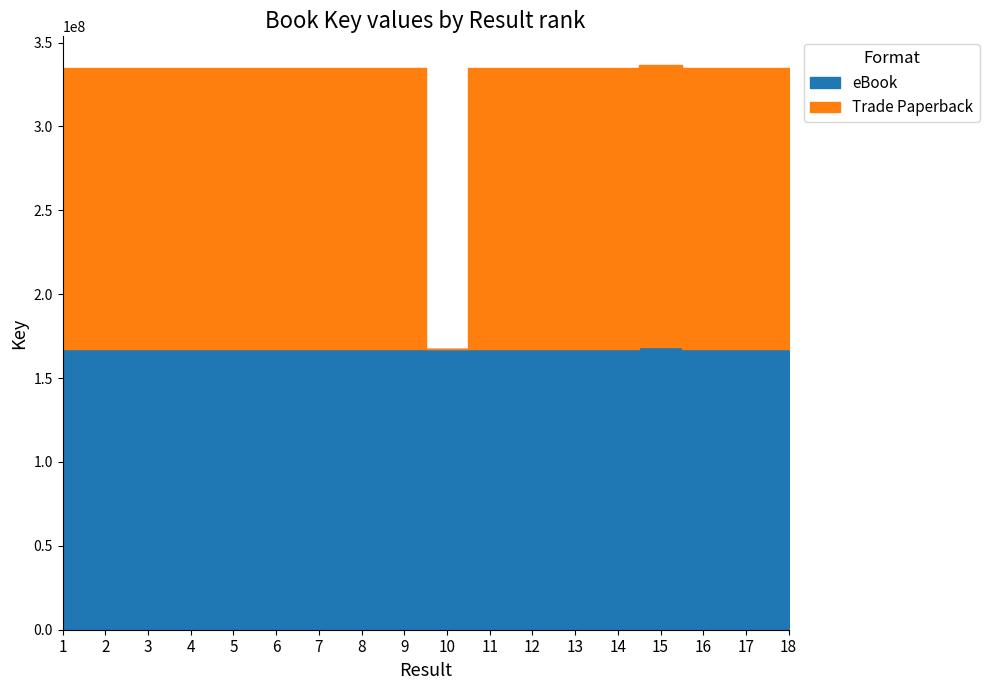

The eBook series shows 55693903 at 9. True or false?

False